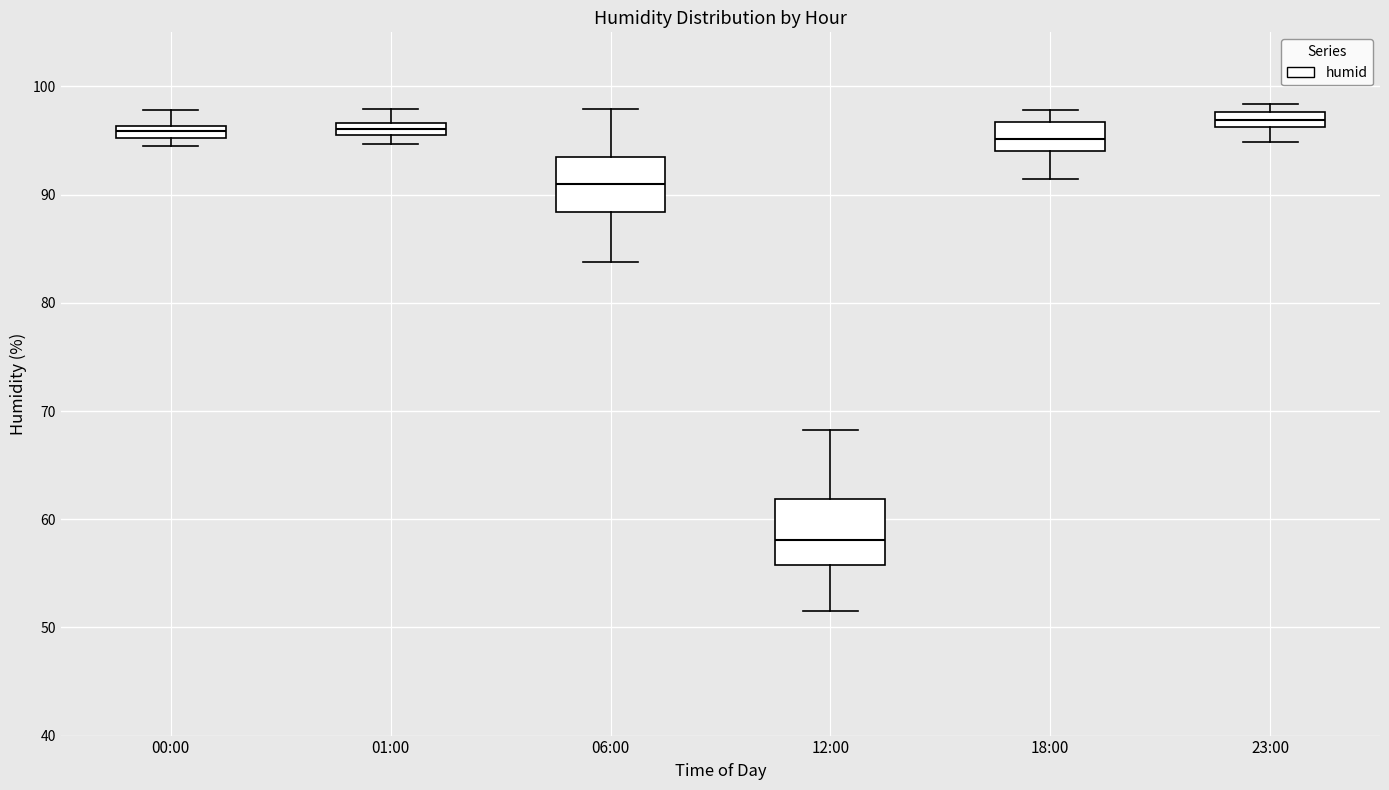

Where does the median line of the box for 06:00 sit on the y-axis? The values are not printed on the chart, so give them approximately, as read against the axis.

91